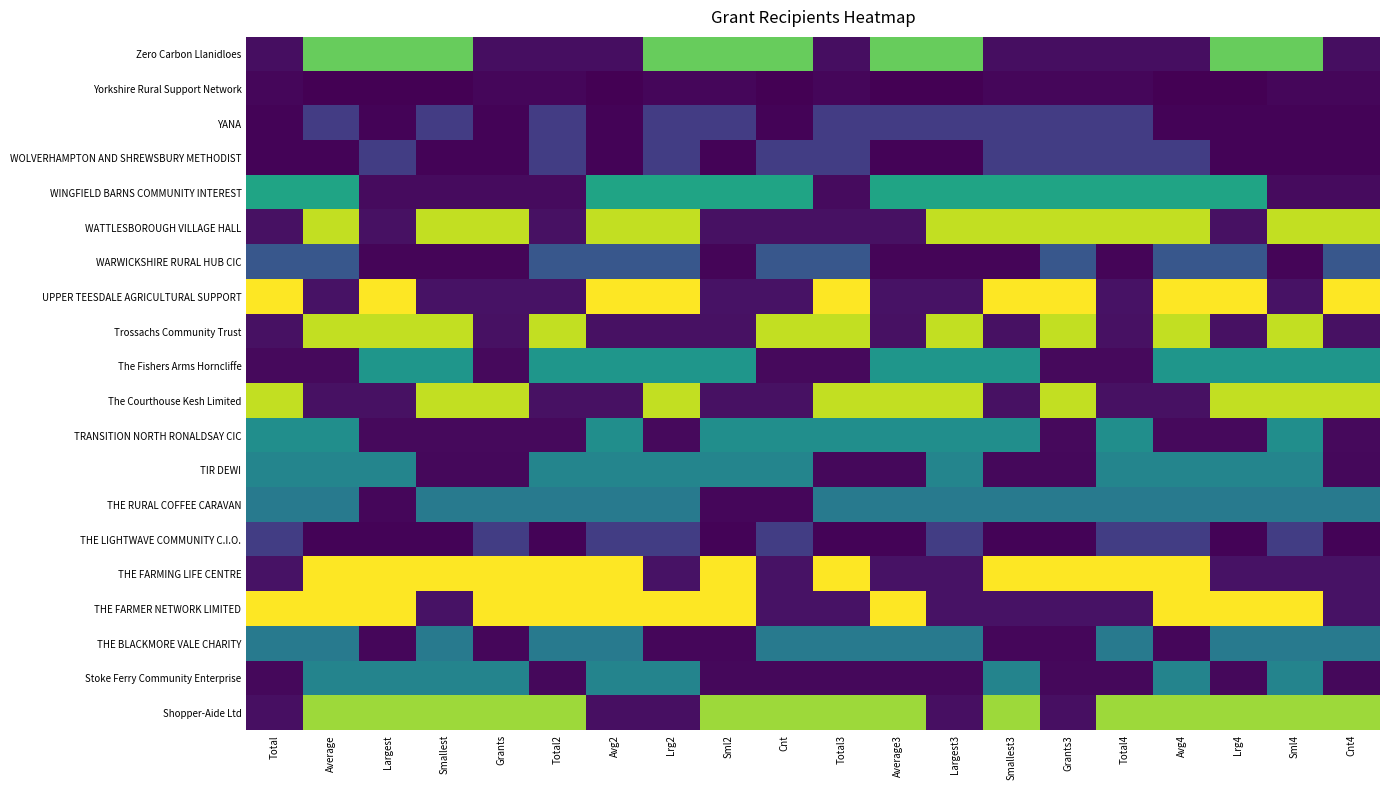

Reading right to left, transcribe all the data shown in this chart.

Zero Carbon Llanidloes: Cnt4=1054.2	Sml4=21084.0	Lrg4=21084.0	Avg4=1054.2	Total4=1054.2	Grants3=1054.2	Smallest3=1054.2	Largest3=21084.0	Average3=21084.0	Total3=1054.2	Cnt=21084.0	Sml2=21084.0	Lrg2=21084.0	Avg2=1054.2	Total2=1054.2	Grants=1054.2	Smallest=21084.0	Largest=21084.0	Average=21084.0	Total=1054.2
Yorkshire Rural Support Network: Cnt4=500.0	Sml4=500.0	Lrg4=25.0	Avg4=25.0	Total4=500.0	Grants3=500.0	Smallest3=500.0	Largest3=25.0	Average3=25.0	Total3=500.0	Cnt=25.0	Sml2=500.0	Lrg2=500.0	Avg2=25.0	Total2=500.0	Grants=500.0	Smallest=25.0	Largest=25.0	Average=25.0	Total=500.0
YANA: Cnt4=243.1	Sml4=243.1	Lrg4=243.1	Avg4=243.1	Total4=4862.0	Grants3=4862.0	Smallest3=4862.0	Largest3=4862.0	Average3=4862.0	Total3=4862.0	Cnt=243.1	Sml2=4862.0	Lrg2=4862.0	Avg2=243.1	Total2=4862.0	Grants=243.1	Smallest=4862.0	Largest=243.1	Average=4862.0	Total=243.1
WOLVERHAMPTON AND SHREWSBURY METHODIST: Cnt4=250.0	Sml4=250.0	Lrg4=250.0	Avg4=5000.0	Total4=5000.0	Grants3=5000.0	Smallest3=5000.0	Largest3=250.0	Average3=250.0	Total3=5000.0	Cnt=5000.0	Sml2=250.0	Lrg2=5000.0	Avg2=250.0	Total2=5000.0	Grants=250.0	Smallest=250.0	Largest=5000.0	Average=250.0	Total=250.0
WINGFIELD BARNS COMMUNITY INTEREST: Cnt4=802.5	Sml4=802.5	Lrg4=16050.0	Avg4=16050.0	Total4=16050.0	Grants3=16050.0	Smallest3=16050.0	Largest3=16050.0	Average3=16050.0	Total3=802.5	Cnt=16050.0	Sml2=16050.0	Lrg2=16050.0	Avg2=16050.0	Total2=802.5	Grants=802.5	Smallest=802.5	Largest=802.5	Average=16050.0	Total=16050.0
WATTLESBOROUGH VILLAGE HALL: Cnt4=25000.0	Sml4=25000.0	Lrg4=1250.0	Avg4=25000.0	Total4=25000.0	Grants3=25000.0	Smallest3=25000.0	Largest3=25000.0	Average3=1250.0	Total3=1250.0	Cnt=1250.0	Sml2=1250.0	Lrg2=25000.0	Avg2=25000.0	Total2=1250.0	Grants=25000.0	Smallest=25000.0	Largest=1250.0	Average=25000.0	Total=1250.0
WARWICKSHIRE RURAL HUB CIC: Cnt4=7500.0	Sml4=375.0	Lrg4=7500.0	Avg4=7500.0	Total4=375.0	Grants3=7500.0	Smallest3=375.0	Largest3=375.0	Average3=375.0	Total3=7500.0	Cnt=7500.0	Sml2=375.0	Lrg2=7500.0	Avg2=7500.0	Total2=7500.0	Grants=375.0	Smallest=375.0	Largest=375.0	Average=7500.0	Total=7500.0
UPPER TEESDALE AGRICULTURAL SUPPORT: Cnt4=27500.0	Sml4=1375.0	Lrg4=27500.0	Avg4=27500.0	Total4=1375.0	Grants3=27500.0	Smallest3=27500.0	Largest3=1375.0	Average3=1375.0	Total3=27500.0	Cnt=1375.0	Sml2=1375.0	Lrg2=27500.0	Avg2=27500.0	Total2=1375.0	Grants=1375.0	Smallest=1375.0	Largest=27500.0	Average=1375.0	Total=27500.0
Trossachs Community Trust: Cnt4=1250.0	Sml4=25000.0	Lrg4=1250.0	Avg4=25000.0	Total4=1250.0	Grants3=25000.0	Smallest3=1250.0	Largest3=25000.0	Average3=1250.0	Total3=25000.0	Cnt=25000.0	Sml2=1250.0	Lrg2=1250.0	Avg2=1250.0	Total2=25000.0	Grants=1250.0	Smallest=25000.0	Largest=25000.0	Average=25000.0	Total=1250.0
The Fishers Arms Horncliffe: Cnt4=14486.0	Sml4=14486.0	Lrg4=14486.0	Avg4=14486.0	Total4=724.3	Grants3=724.3	Smallest3=14486.0	Largest3=14486.0	Average3=14486.0	Total3=724.3	Cnt=724.3	Sml2=14486.0	Lrg2=14486.0	Avg2=14486.0	Total2=14486.0	Grants=724.3	Smallest=14486.0	Largest=14486.0	Average=724.3	Total=724.3
The Courthouse Kesh Limited: Cnt4=25000.0	Sml4=25000.0	Lrg4=25000.0	Avg4=1250.0	Total4=1250.0	Grants3=25000.0	Smallest3=1250.0	Largest3=25000.0	Average3=25000.0	Total3=25000.0	Cnt=1250.0	Sml2=1250.0	Lrg2=25000.0	Avg2=1250.0	Total2=1250.0	Grants=25000.0	Smallest=25000.0	Largest=1250.0	Average=1250.0	Total=25000.0
TRANSITION NORTH RONALDSAY CIC: Cnt4=682.5	Sml4=13650.0	Lrg4=682.5	Avg4=682.5	Total4=13650.0	Grants3=682.5	Smallest3=13650.0	Largest3=13650.0	Average3=13650.0	Total3=13650.0	Cnt=13650.0	Sml2=13650.0	Lrg2=682.5	Avg2=13650.0	Total2=682.5	Grants=682.5	Smallest=682.5	Largest=682.5	Average=13650.0	Total=13650.0
TIR DEWI: Cnt4=625.0	Sml4=12500.0	Lrg4=12500.0	Avg4=12500.0	Total4=12500.0	Grants3=625.0	Smallest3=625.0	Largest3=12500.0	Average3=625.0	Total3=625.0	Cnt=12500.0	Sml2=12500.0	Lrg2=12500.0	Avg2=12500.0	Total2=12500.0	Grants=625.0	Smallest=625.0	Largest=12500.0	Average=12500.0	Total=12500.0
THE RURAL COFFEE CARAVAN: Cnt4=11200.0	Sml4=11200.0	Lrg4=11200.0	Avg4=11200.0	Total4=11200.0	Grants3=11200.0	Smallest3=11200.0	Largest3=11200.0	Average3=11200.0	Total3=11200.0	Cnt=560.0	Sml2=560.0	Lrg2=11200.0	Avg2=11200.0	Total2=11200.0	Grants=11200.0	Smallest=11200.0	Largest=560.0	Average=11200.0	Total=11200.0
THE LIGHTWAVE COMMUNITY C.I.O.: Cnt4=250.0	Sml4=5000.0	Lrg4=250.0	Avg4=5000.0	Total4=5000.0	Grants3=250.0	Smallest3=250.0	Largest3=5000.0	Average3=250.0	Total3=250.0	Cnt=5000.0	Sml2=250.0	Lrg2=5000.0	Avg2=5000.0	Total2=250.0	Grants=5000.0	Smallest=250.0	Largest=250.0	Average=250.0	Total=5000.0
THE FARMING LIFE CENTRE: Cnt4=1375.0	Sml4=1375.0	Lrg4=1375.0	Avg4=27500.0	Total4=27500.0	Grants3=27500.0	Smallest3=27500.0	Largest3=1375.0	Average3=1375.0	Total3=27500.0	Cnt=1375.0	Sml2=27500.0	Lrg2=1375.0	Avg2=27500.0	Total2=27500.0	Grants=27500.0	Smallest=27500.0	Largest=27500.0	Average=27500.0	Total=1375.0
THE FARMER NETWORK LIMITED: Cnt4=1375.0	Sml4=27500.0	Lrg4=27500.0	Avg4=27500.0	Total4=1375.0	Grants3=1375.0	Smallest3=1375.0	Largest3=1375.0	Average3=27500.0	Total3=1375.0	Cnt=1375.0	Sml2=27500.0	Lrg2=27500.0	Avg2=27500.0	Total2=27500.0	Grants=27500.0	Smallest=1375.0	Largest=27500.0	Average=27500.0	Total=27500.0
THE BLACKMORE VALE CHARITY: Cnt4=11200.0	Sml4=11200.0	Lrg4=11200.0	Avg4=560.0	Total4=11200.0	Grants3=560.0	Smallest3=560.0	Largest3=11200.0	Average3=11200.0	Total3=11200.0	Cnt=11200.0	Sml2=560.0	Lrg2=560.0	Avg2=11200.0	Total2=11200.0	Grants=560.0	Smallest=11200.0	Largest=560.0	Average=11200.0	Total=11200.0
Stoke Ferry Community Enterprise: Cnt4=620.0	Sml4=12400.0	Lrg4=620.0	Avg4=12400.0	Total4=620.0	Grants3=620.0	Smallest3=12400.0	Largest3=620.0	Average3=620.0	Total3=620.0	Cnt=620.0	Sml2=620.0	Lrg2=12400.0	Avg2=12400.0	Total2=620.0	Grants=12400.0	Smallest=12400.0	Largest=12400.0	Average=12400.0	Total=620.0
Shopper-Aide Ltd: Cnt4=23478.0	Sml4=23478.0	Lrg4=23478.0	Avg4=23478.0	Total4=23478.0	Grants3=1173.9	Smallest3=23478.0	Largest3=1173.9	Average3=23478.0	Total3=23478.0	Cnt=23478.0	Sml2=23478.0	Lrg2=1173.9	Avg2=1173.9	Total2=23478.0	Grants=23478.0	Smallest=23478.0	Largest=23478.0	Average=23478.0	Total=1173.9